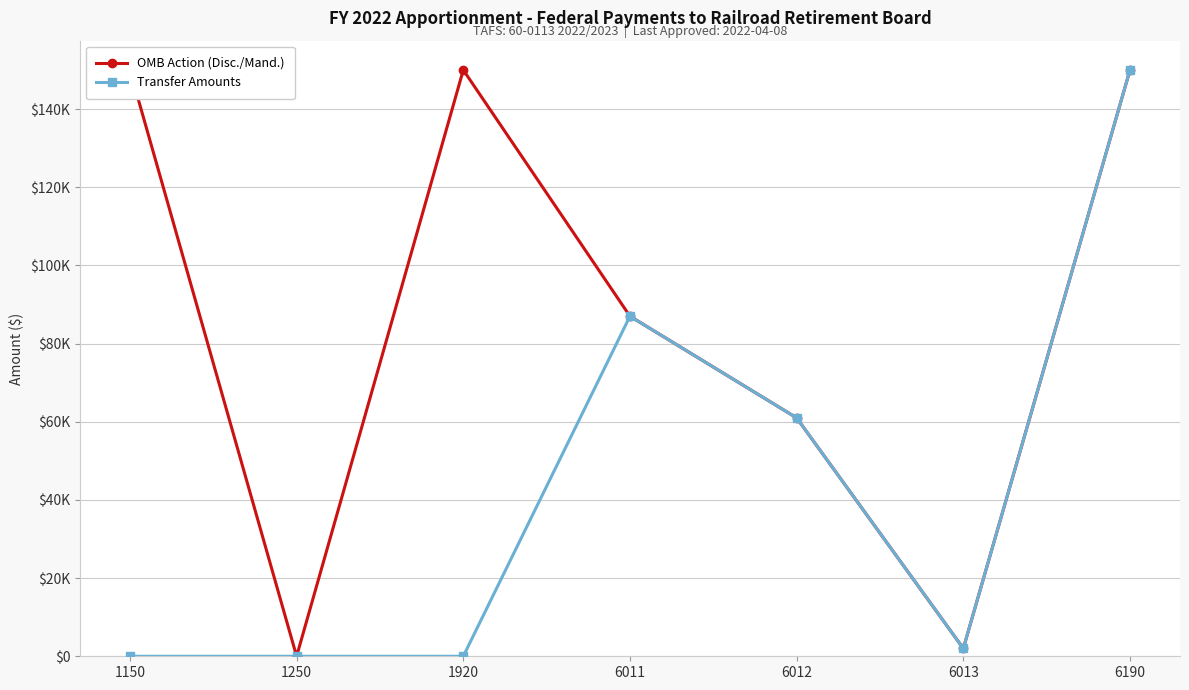

Reading right to left, what are all the values shown in this chart?

OMB Action (Disc./Mand.): 6190=150000	6013=2000	6012=61000	6011=87000	1920=150000	1250=0	1150=150000
Transfer Amounts: 6190=150000	6013=2000	6012=61000	6011=87000	1920=0	1250=0	1150=0